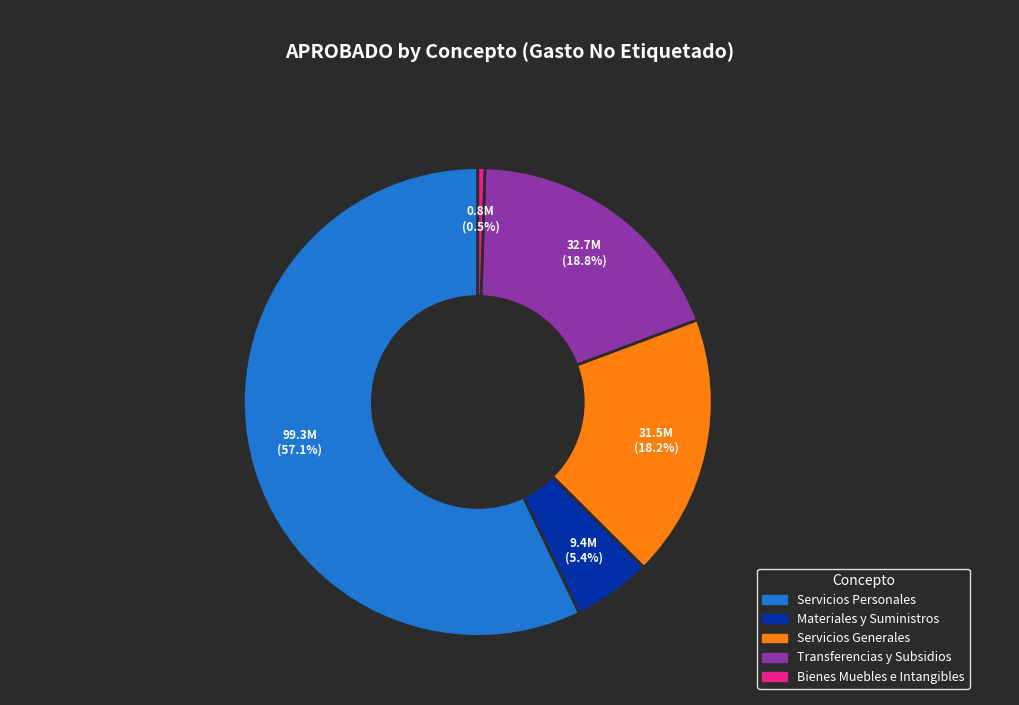

Rank the categories by value from lowest to highest.

Bienes Muebles e Intangibles, Materiales y Suministros, Servicios Generales, Transferencias y Subsidios, Servicios Personales